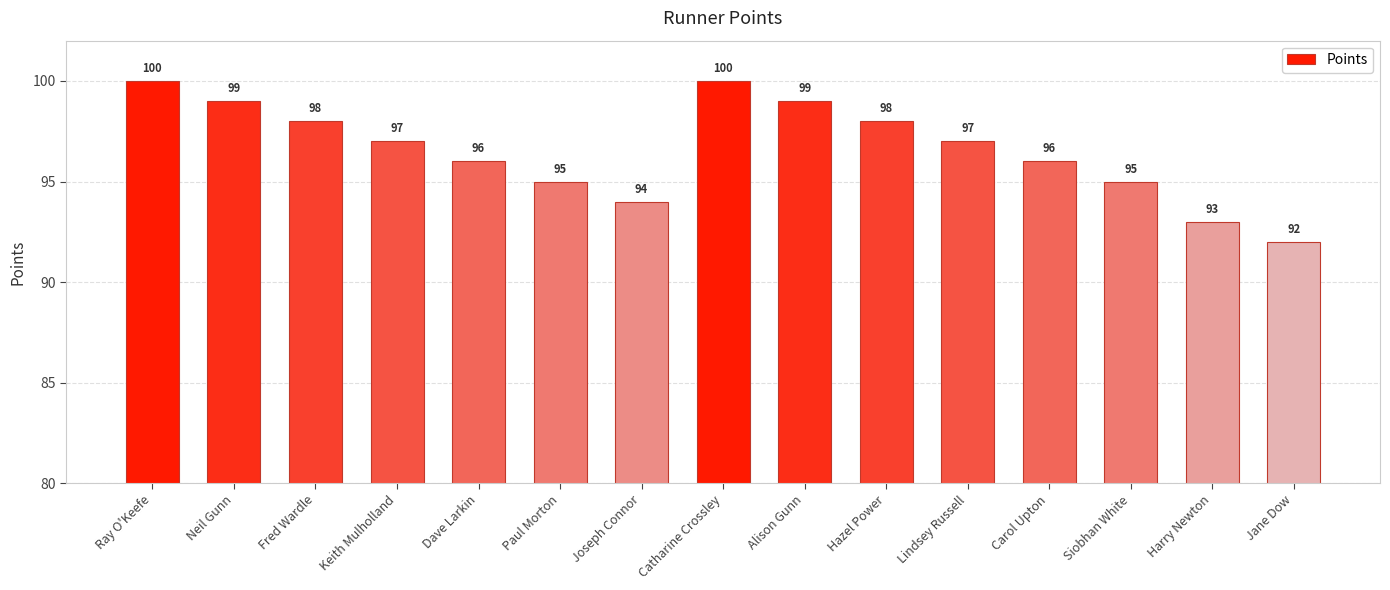

The value at Alison Gunn is 143. True or false?

False